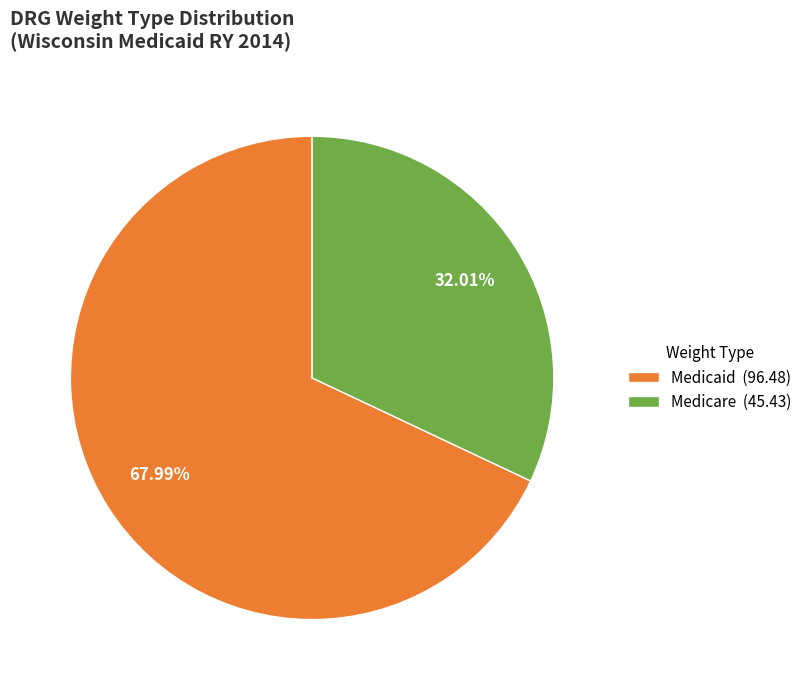

Is the sum of Medicaid (96.48) and Medicare (45.43) greater than half?

Yes